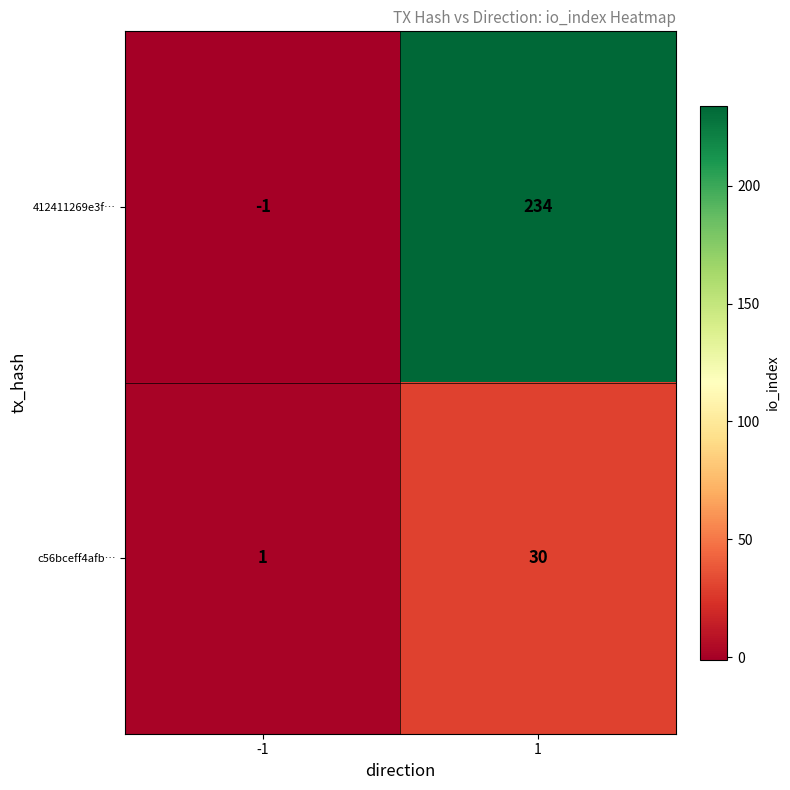

Which series has the largest total across all categories?

412411269e3f…